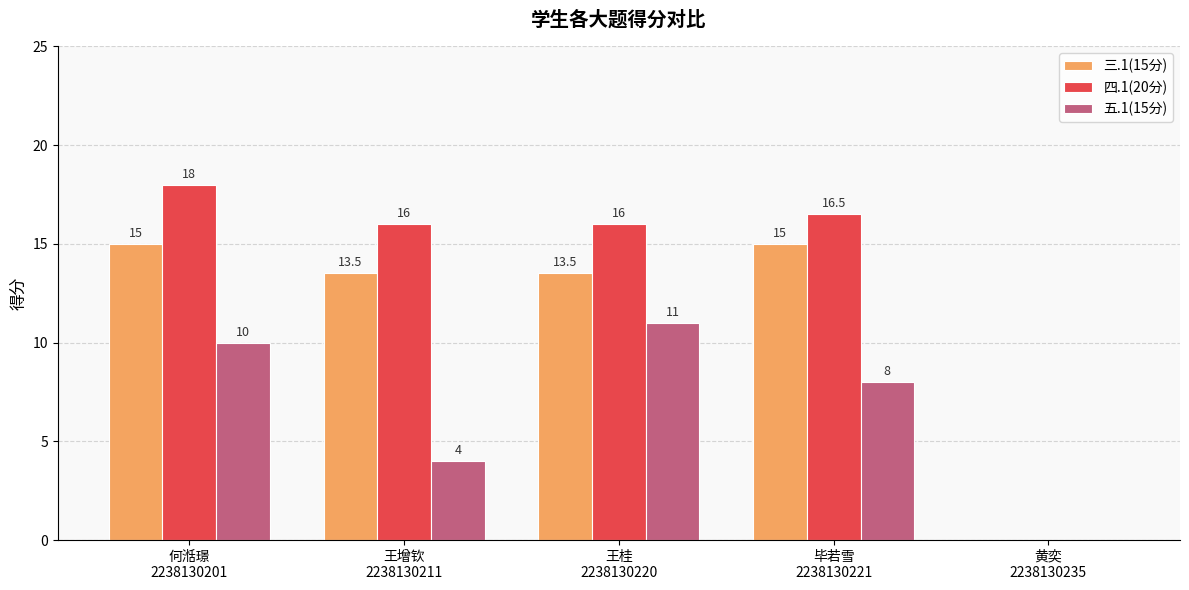

Reading left to right, extract all data points from this chart.

三.1(15分): 何湉璟
2238130201=15.0	王增钦
2238130211=13.5	王桂
2238130220=13.5	毕若雪
2238130221=15.0	黄奕
2238130235=0.0
四.1(20分): 何湉璟
2238130201=18.0	王增钦
2238130211=16.0	王桂
2238130220=16.0	毕若雪
2238130221=16.5	黄奕
2238130235=0.0
五.1(15分): 何湉璟
2238130201=10.0	王增钦
2238130211=4.0	王桂
2238130220=11.0	毕若雪
2238130221=8.0	黄奕
2238130235=0.0